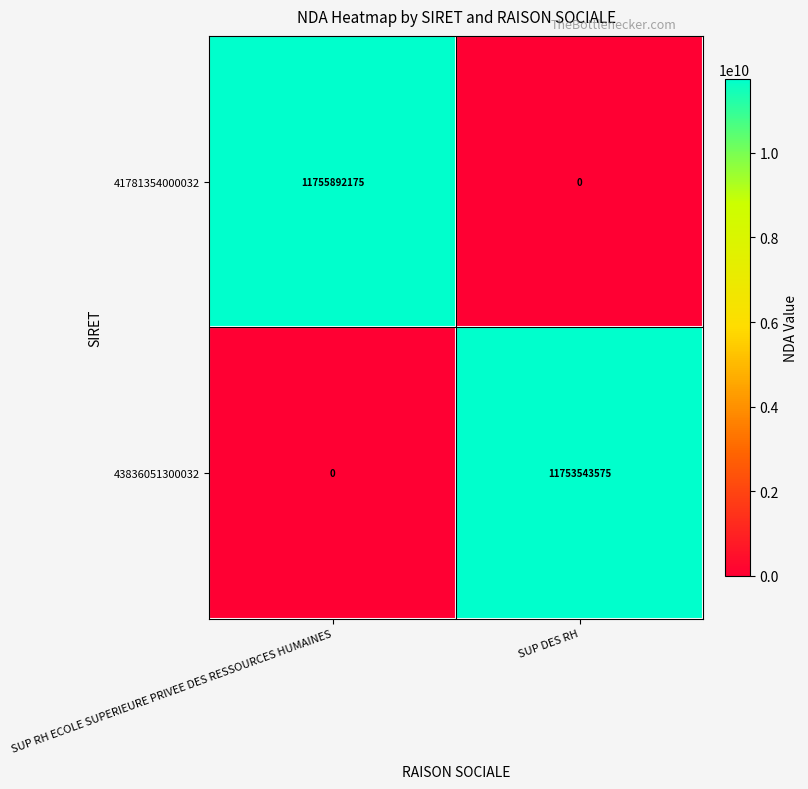

What is the total value across all series at SUP DES RH?

11753543575